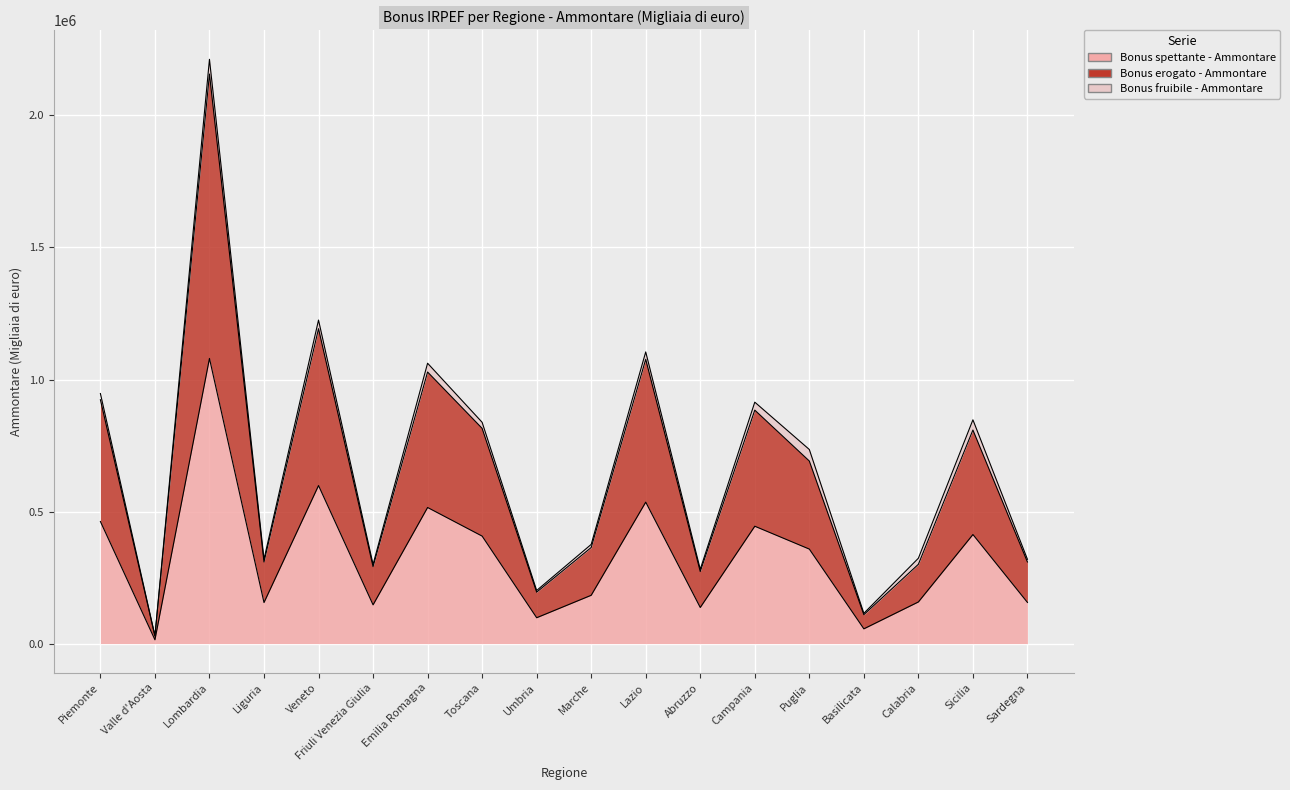

What position from the left is Puglia?

14